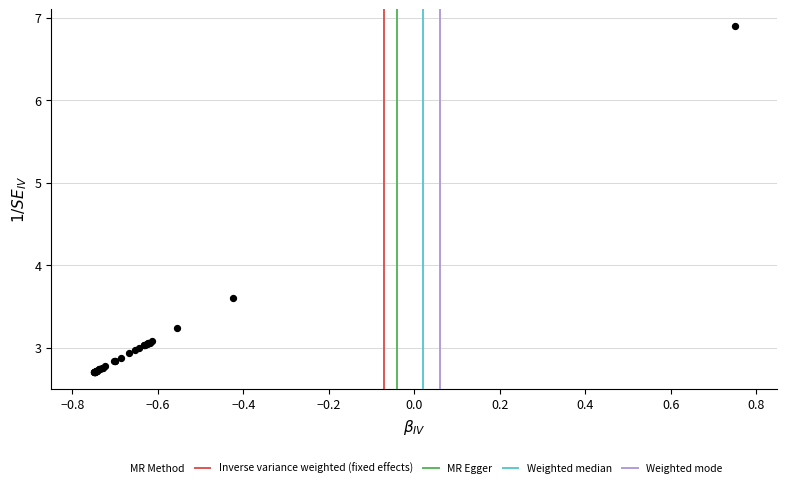

What Y value in the scatter plot is closest to 4?

3.6